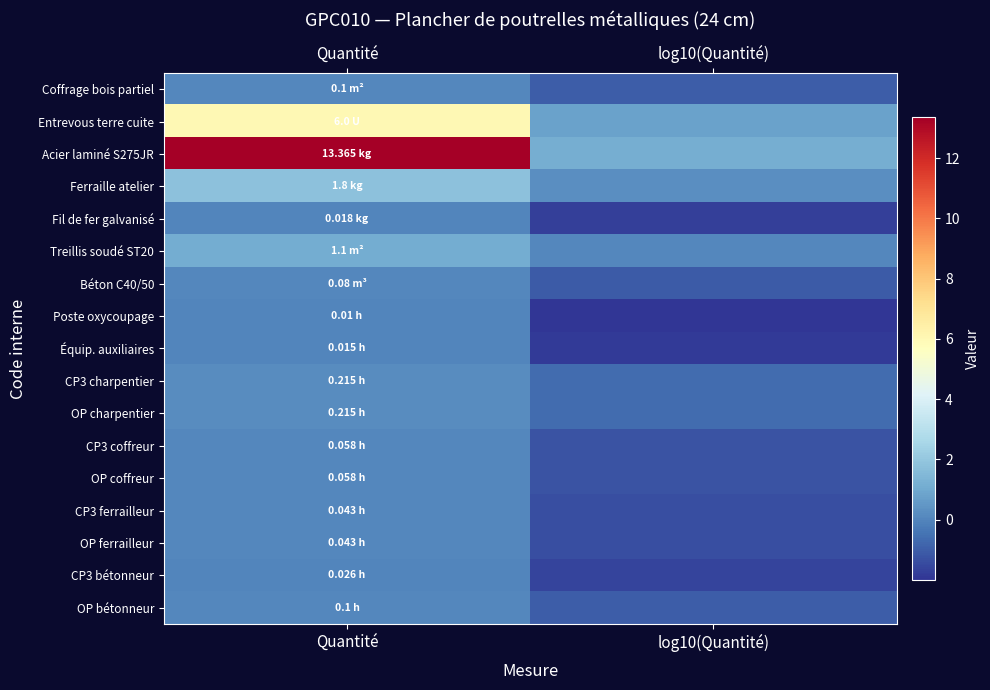

Reading left to right, extract all data points from this chart.

Coffrage bois partiel: Quantité=0.1	log10(Quantité)=-1.0
Entrevous terre cuite: Quantité=6.0	log10(Quantité)=0.8
Acier laminé S275JR: Quantité=13.4	log10(Quantité)=1.1
Ferraille atelier: Quantité=1.8	log10(Quantité)=0.3
Fil de fer galvanisé: Quantité=0.0	log10(Quantité)=-1.7
Treillis soudé ST20: Quantité=1.1	log10(Quantité)=0.0
Béton C40/50: Quantité=0.1	log10(Quantité)=-1.1
Poste oxycoupage: Quantité=0.0	log10(Quantité)=-2.0
Équip. auxiliaires: Quantité=0.0	log10(Quantité)=-1.8
CP3 charpentier: Quantité=0.2	log10(Quantité)=-0.7
OP charpentier: Quantité=0.2	log10(Quantité)=-0.7
CP3 coffreur: Quantité=0.1	log10(Quantité)=-1.2
OP coffreur: Quantité=0.1	log10(Quantité)=-1.2
CP3 ferrailleur: Quantité=0.0	log10(Quantité)=-1.4
OP ferrailleur: Quantité=0.0	log10(Quantité)=-1.4
CP3 bétonneur: Quantité=0.0	log10(Quantité)=-1.6
OP bétonneur: Quantité=0.1	log10(Quantité)=-1.0